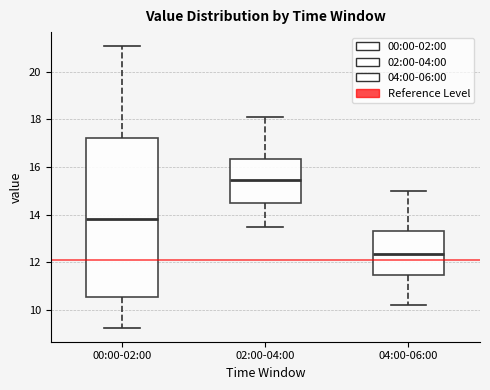

Reading left to right, transcribe this box plot: for each box, give where its median line is, the range the box spans, and where its two whiskers end, as read against the y-axis. The values are not printed on the chart, so give them approximately, as read against the axis.

00:00-02:00: median 13.8, box 10.6 to 17.2, whiskers 9.2 to 21.0
02:00-04:00: median 15.4, box 14.4 to 16.4, whiskers 13.6 to 18.2
04:00-06:00: median 12.4, box 11.4 to 13.4, whiskers 10.2 to 15.0